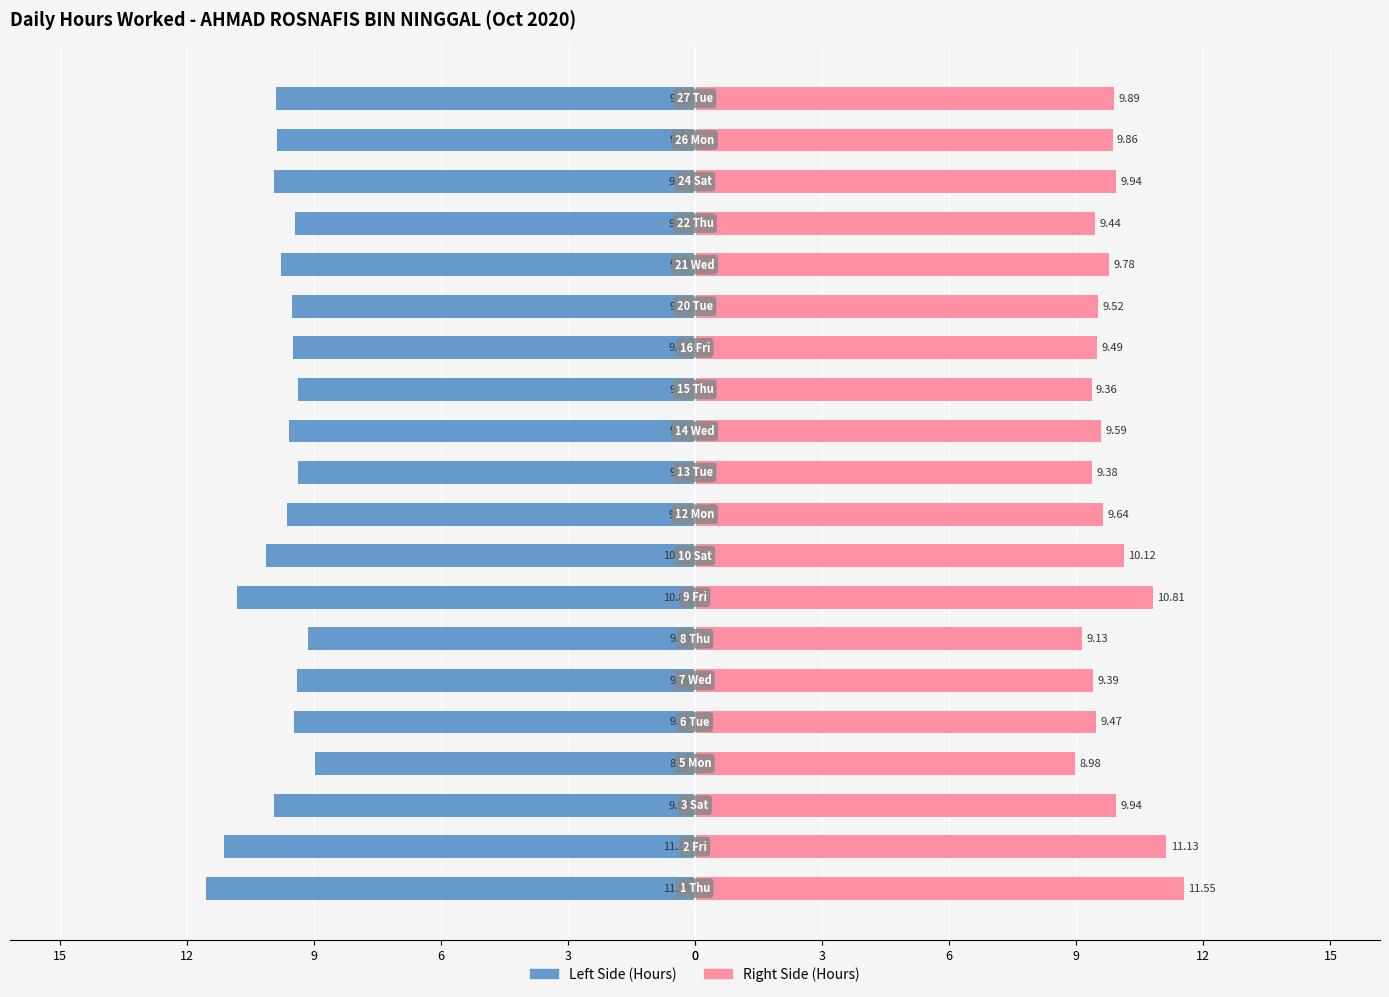

Is the value of Hours (Left) at 15 greater than the value of Hours (Right) at 13?

No